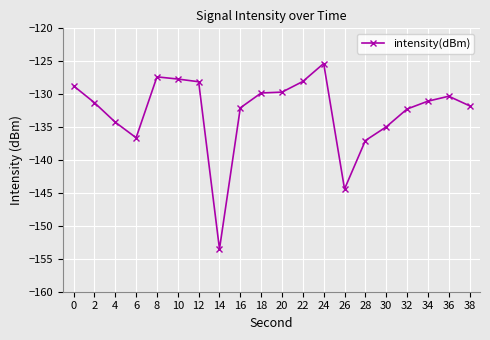

What is the difference between the values at 4 and 12?

6.1